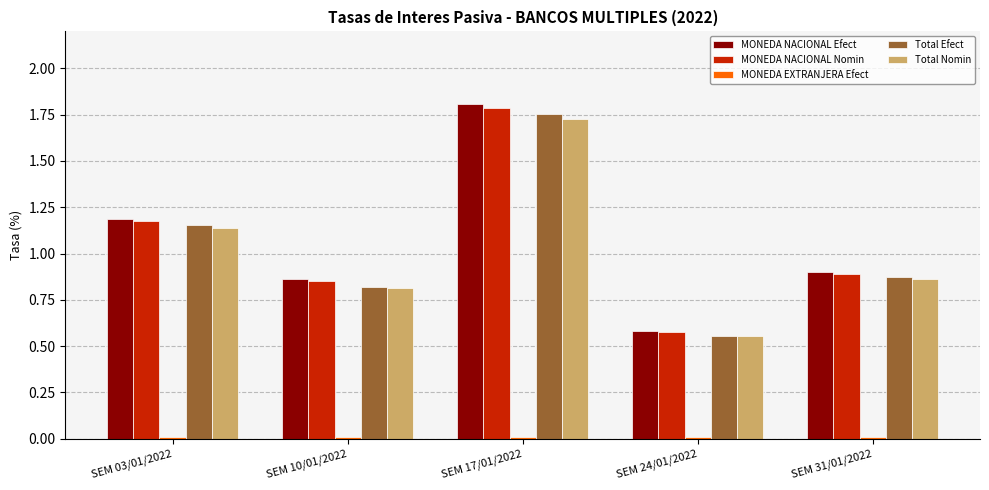

Rank the categories by Total Nomin value from highest to lowest.

SEM 17/01/2022, SEM 03/01/2022, SEM 31/01/2022, SEM 10/01/2022, SEM 24/01/2022